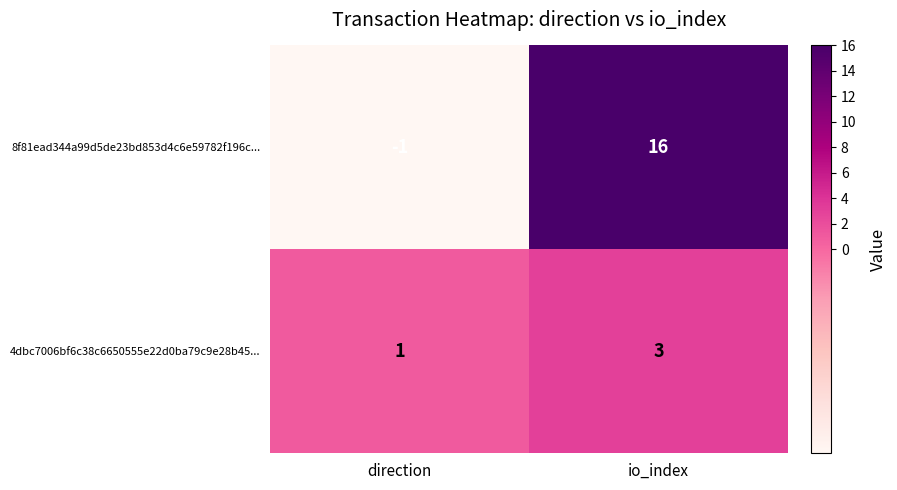

What is the difference between the 8f81ead344a99d5de23bd853d4c6e59782f196c... values at direction and io_index?

17